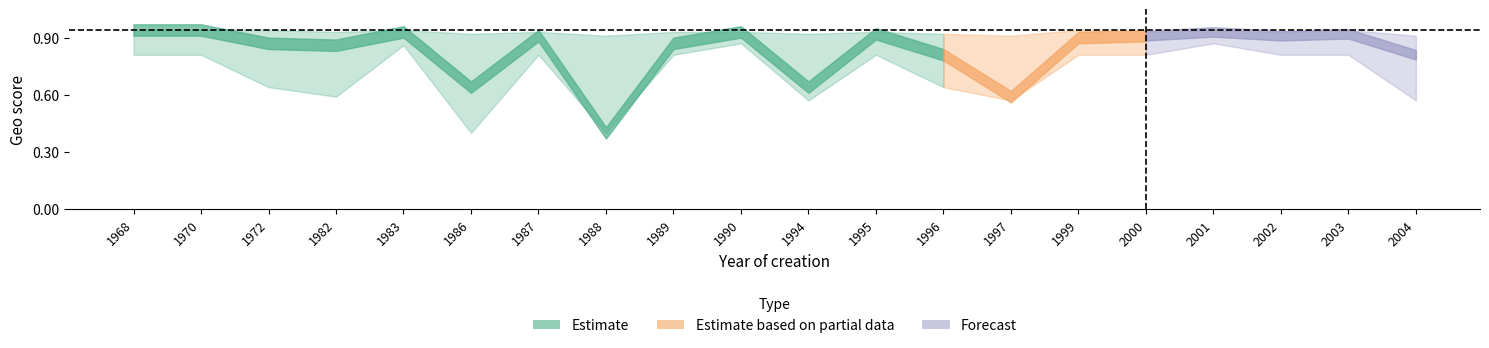

At which category is the sum across all series the highest?

2001